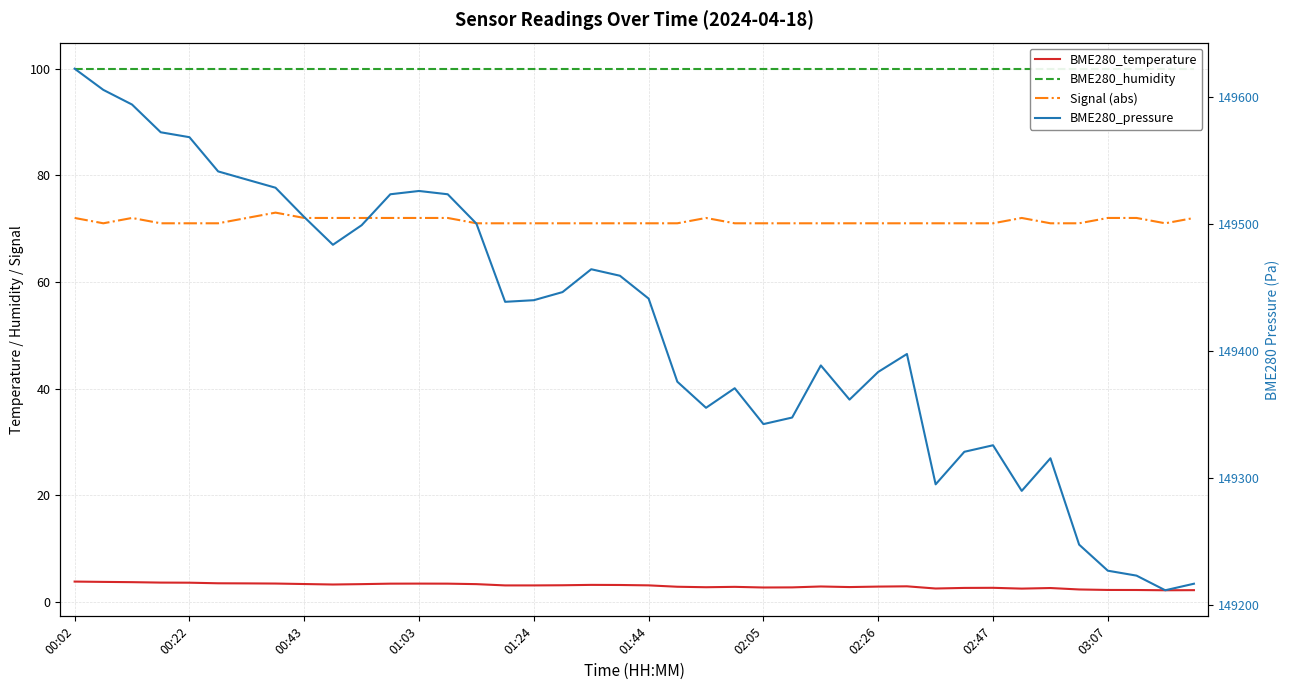

What is the value of the BME280_pressure point at the 18th from the left?

149446.7